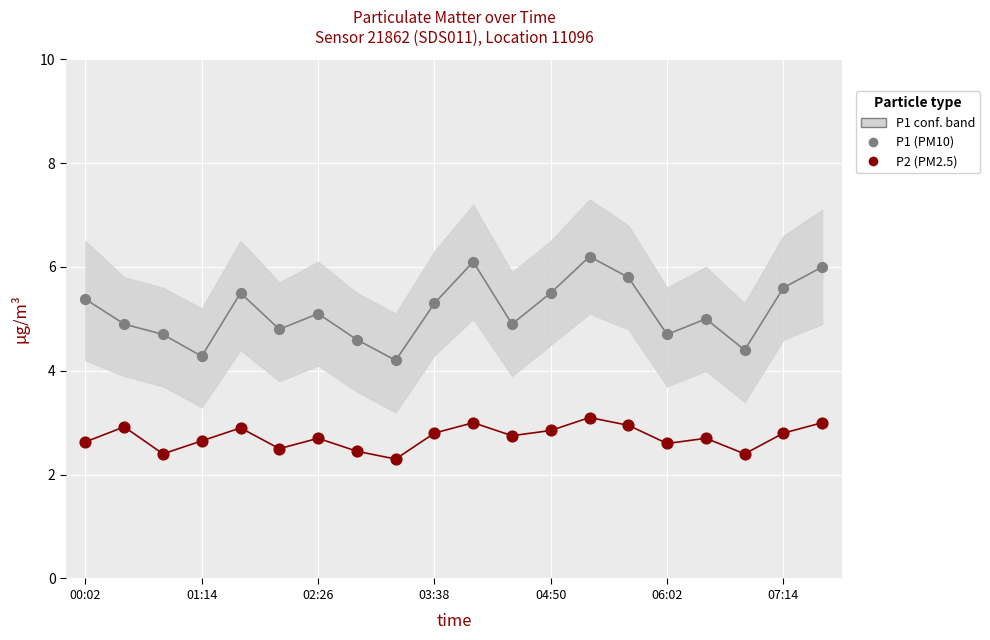

Which series contains the highest Y value?

P1 (PM10)